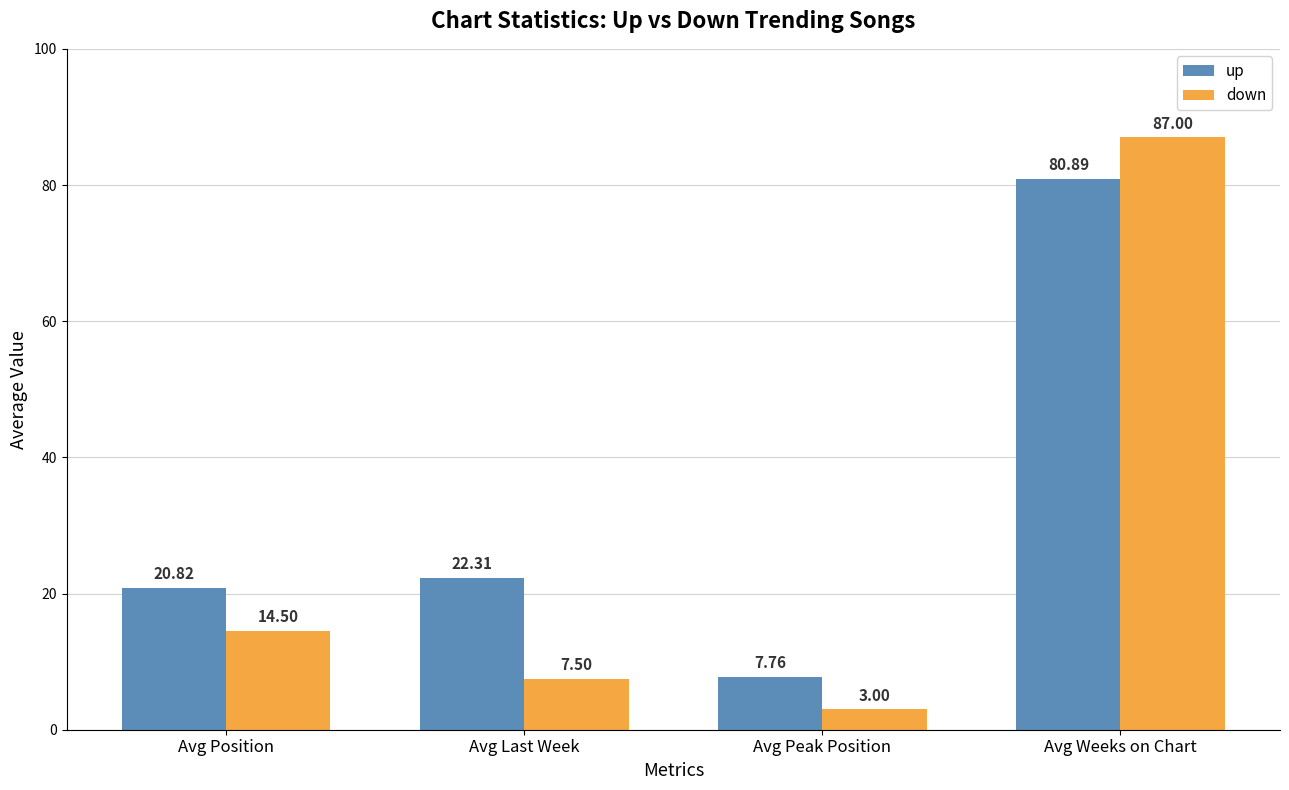

Which label corresponds to the largest value in the chart?

Avg Weeks on Chart